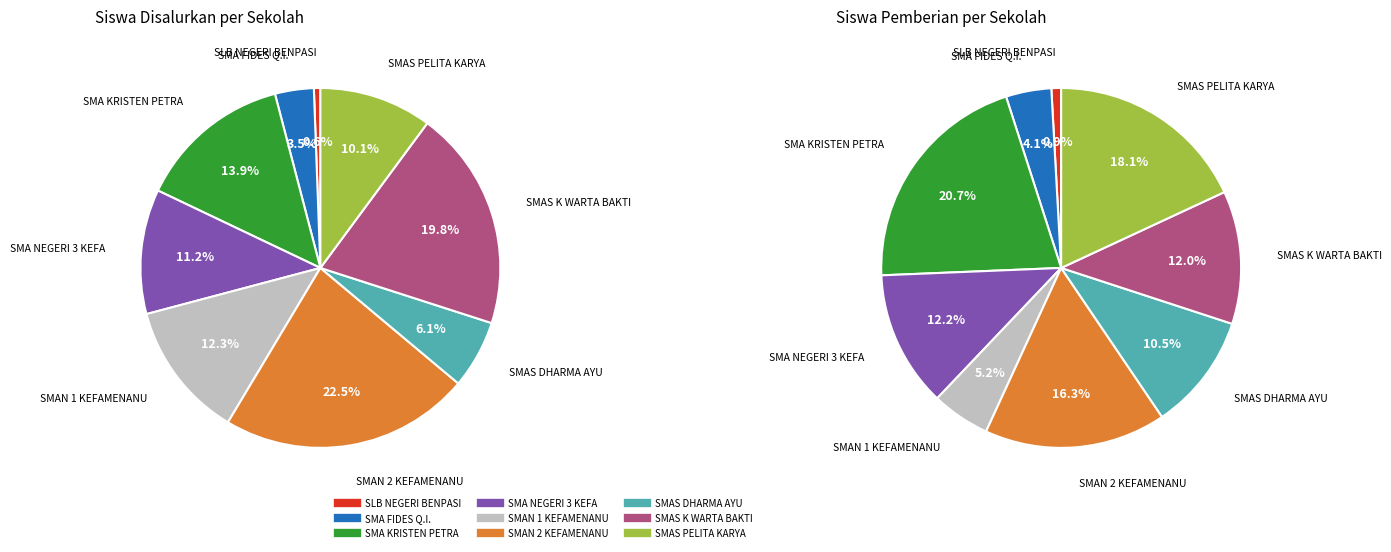

What percentage is the 5 slice, to the nearest percent?

22%